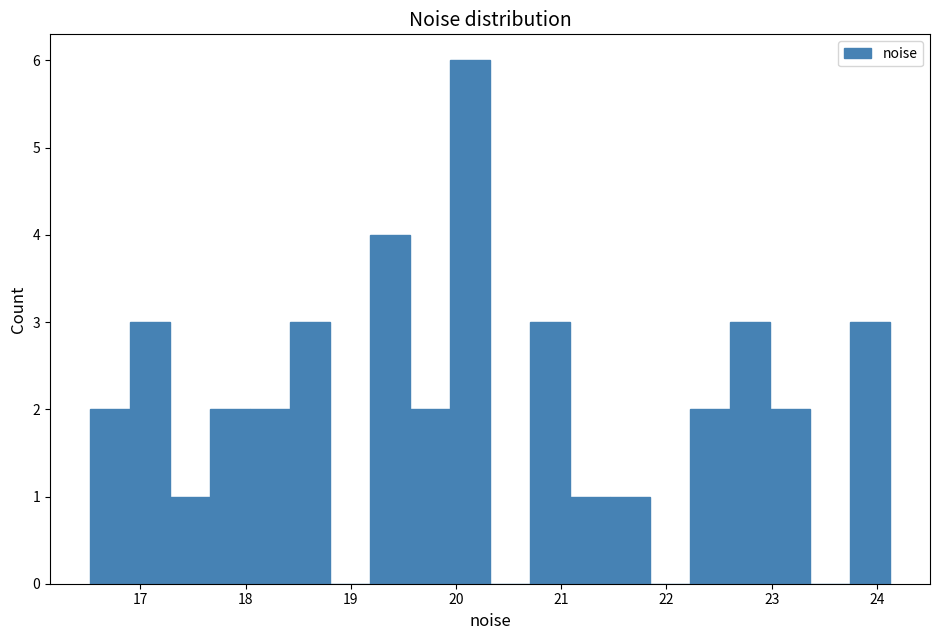

Read against the x-axis, roughly where is the centre of the tallest bar?

20.1